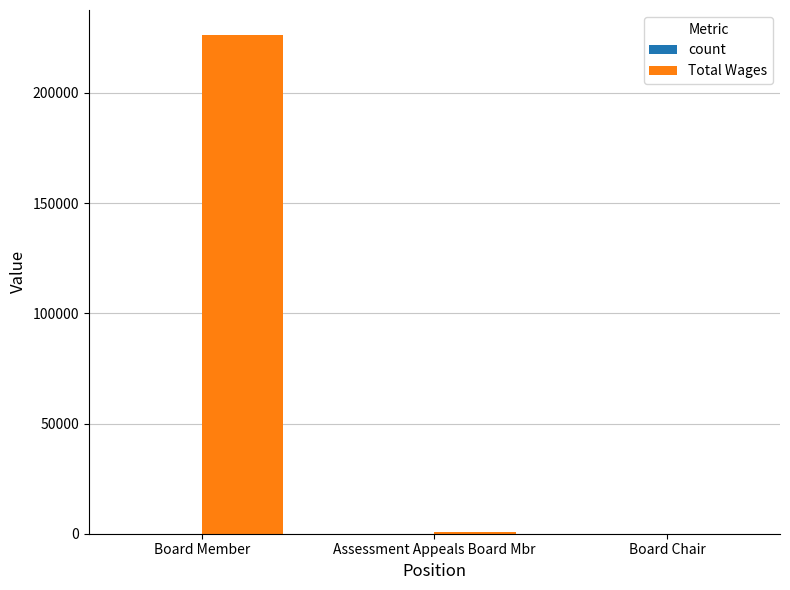

Where is Total Wages nearest to the value 113153?

Assessment Appeals Board Mbr